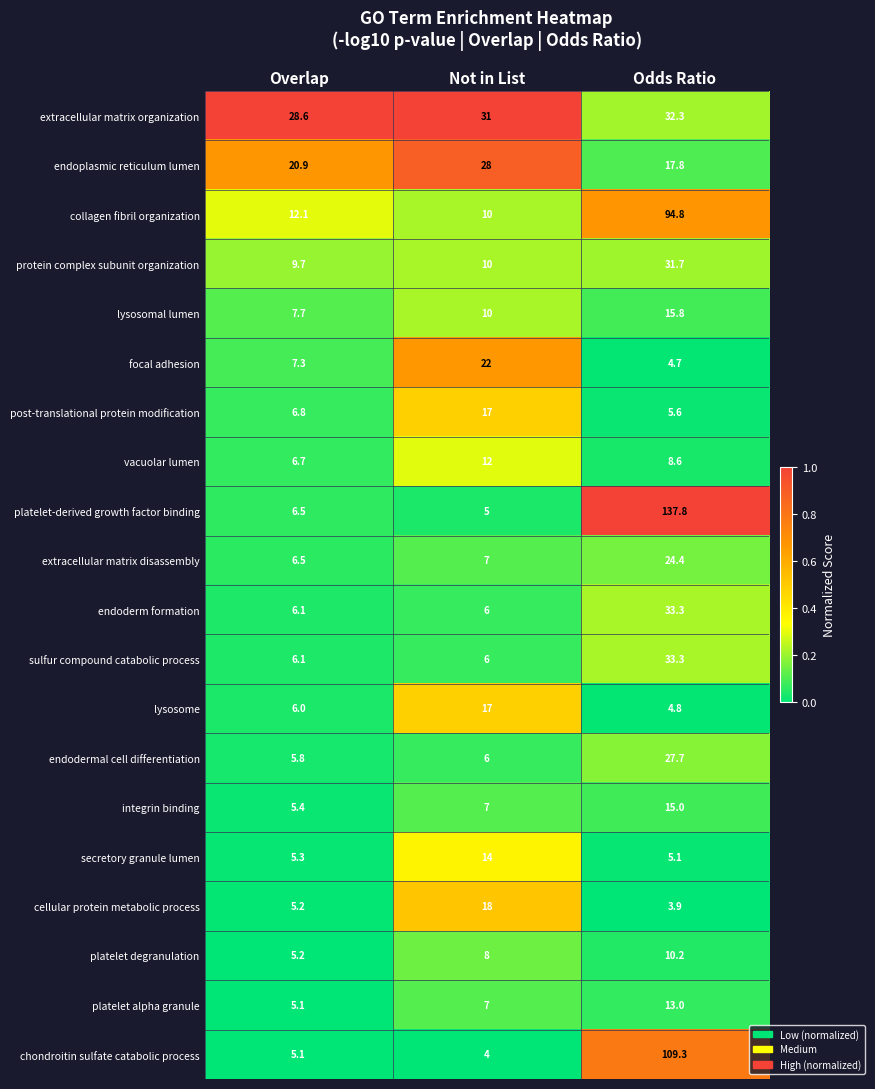

What is the sum of the platelet alpha granule values at Overlap and Not in List?

12.1